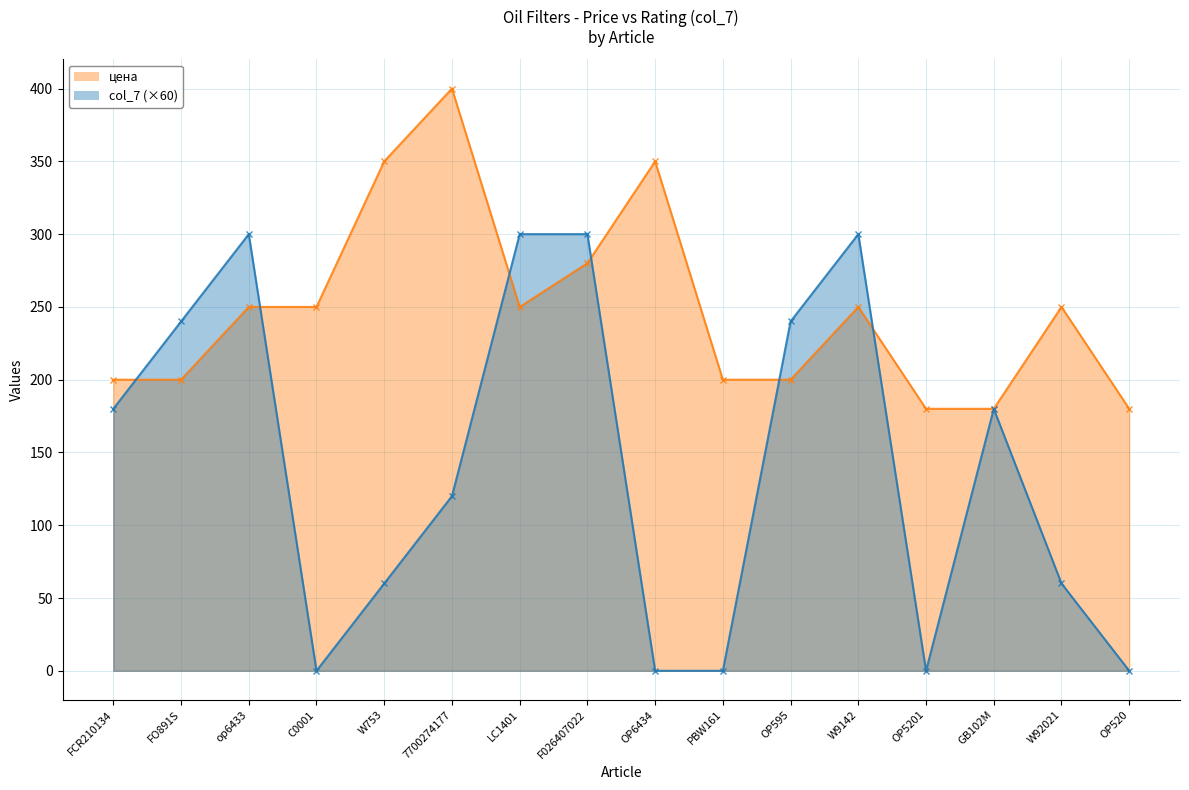

Rank the categories by col_7 value from lowest to highest.

C0001, OP6434, PBW161, OP5201, OP520, W753, W92021, 7700274177, FCR210134, GB102M, FO891S, OP595, op6433, LC1401, F026407022, W9142